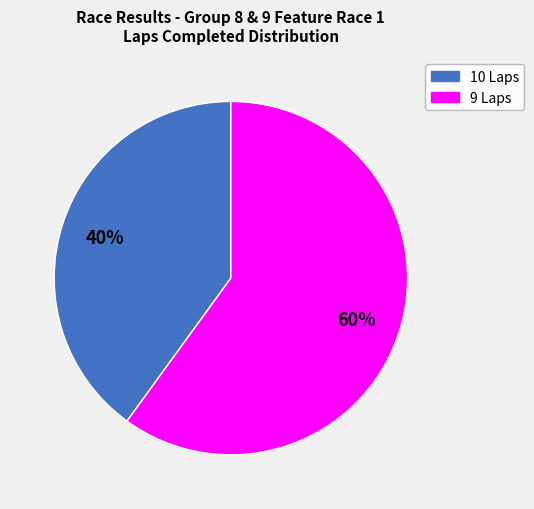

What is the smallest slice in the pie chart?

10 Laps